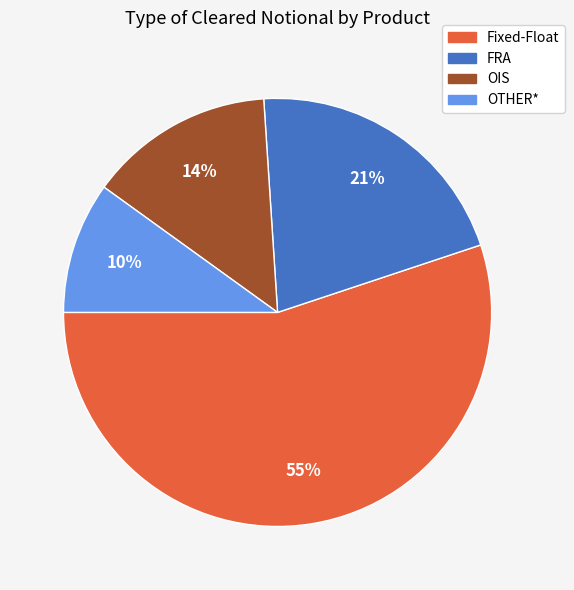

Combined, do Fixed-Float and FRA account for over 50%?

Yes